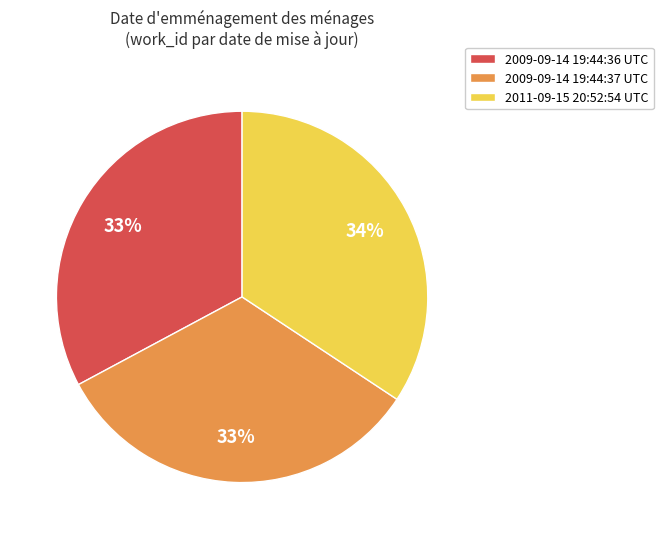

Is there a majority slice in this chart?

No